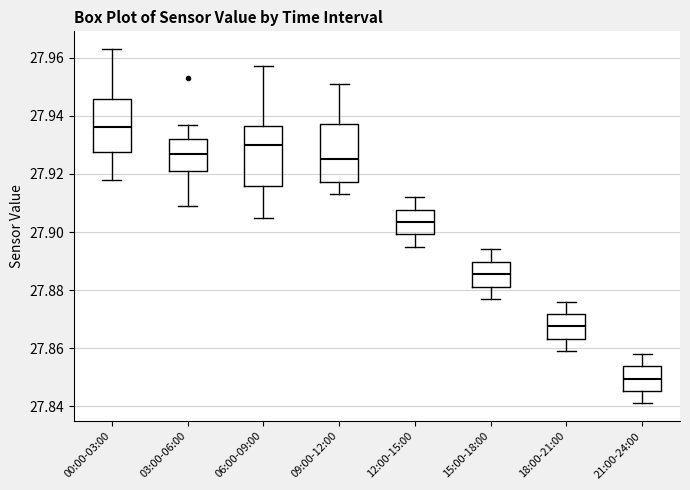

Where is the lower edge of the box for 15:00-18:00 on the y-axis? The values are not printed on the chart, so give them approximately, as read against the axis.

27.882